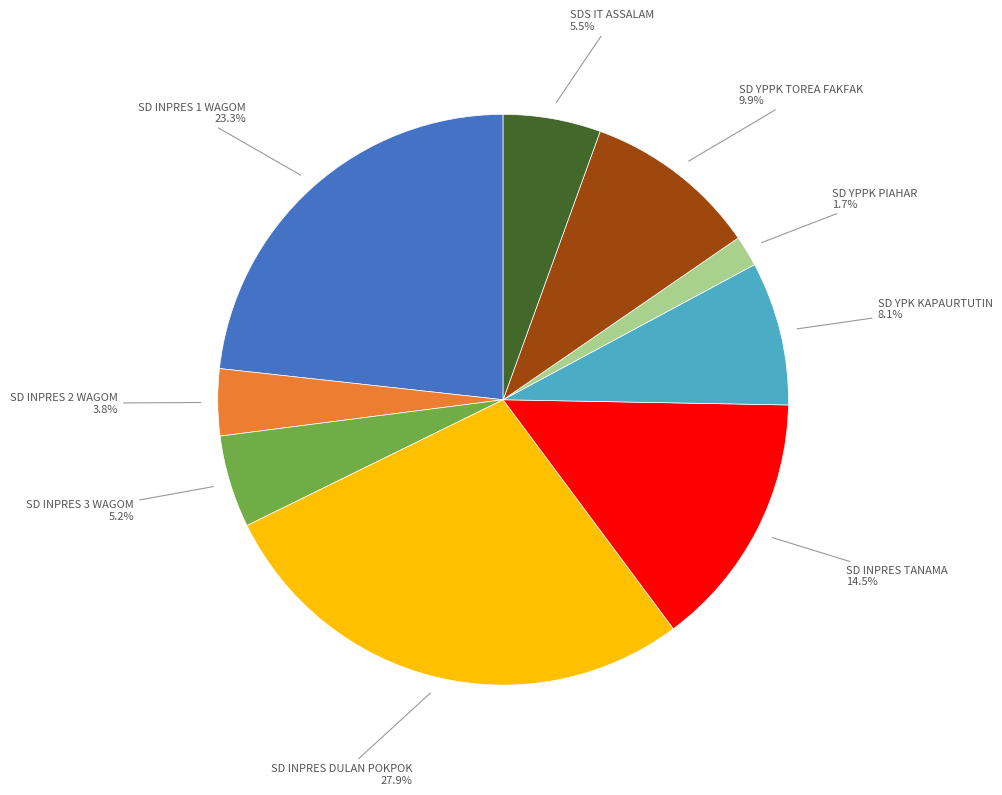

Is there a majority slice in this chart?

No